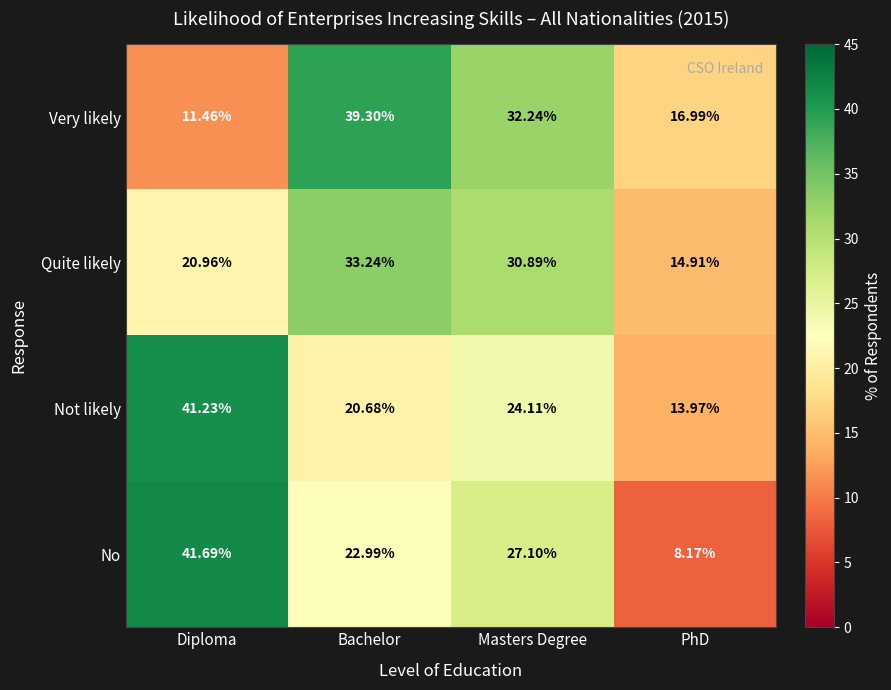

Which series has the largest range (max minus min)?

No